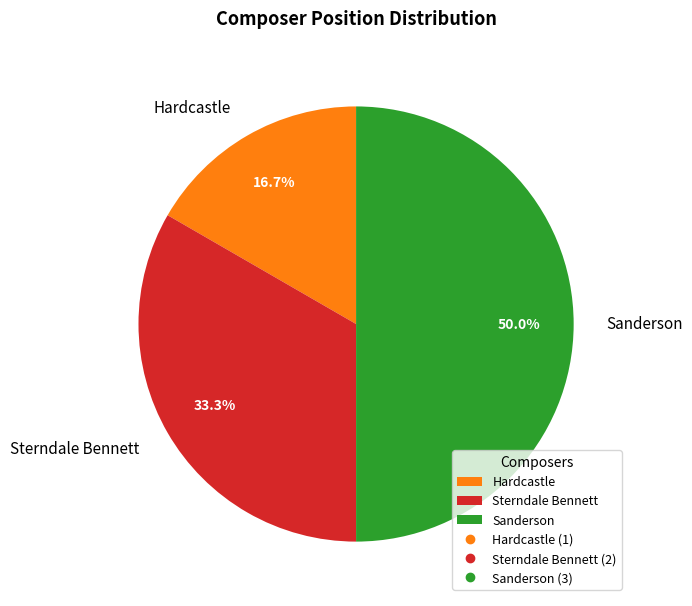

Approximately how many times larger is the value at Sanderson compared to Sterndale Bennett?

1.5